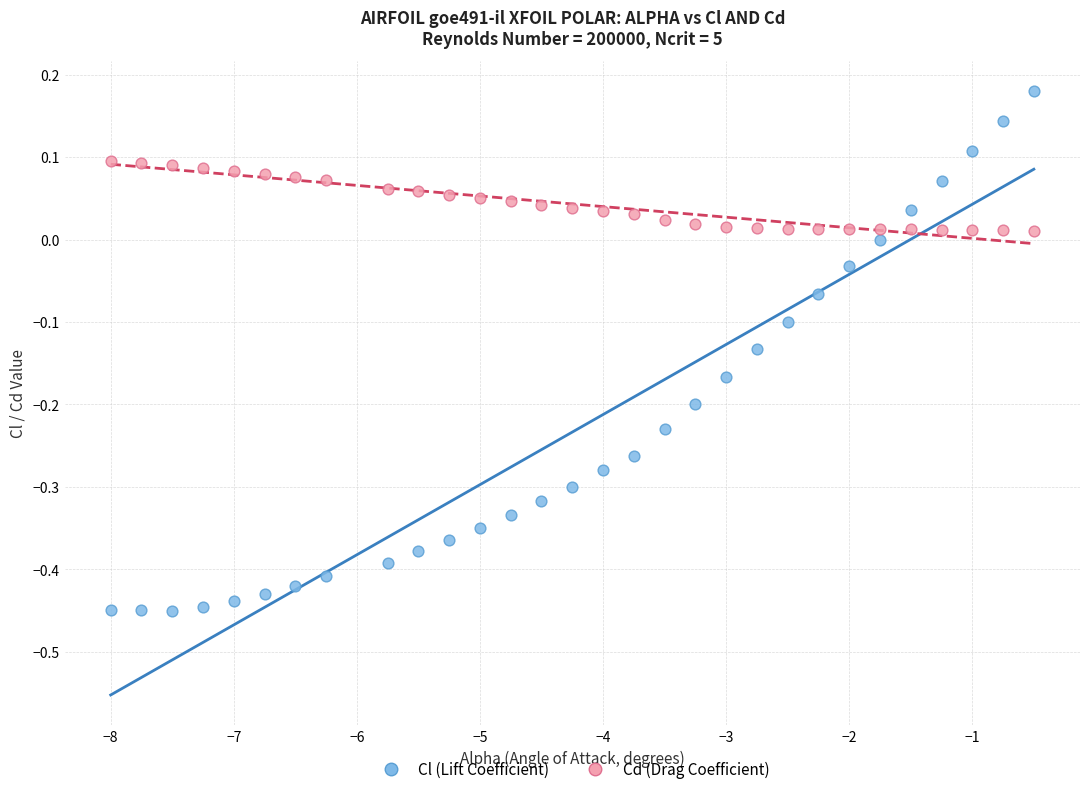

Which series contains the highest Y value?

Cl (Lift Coefficient)